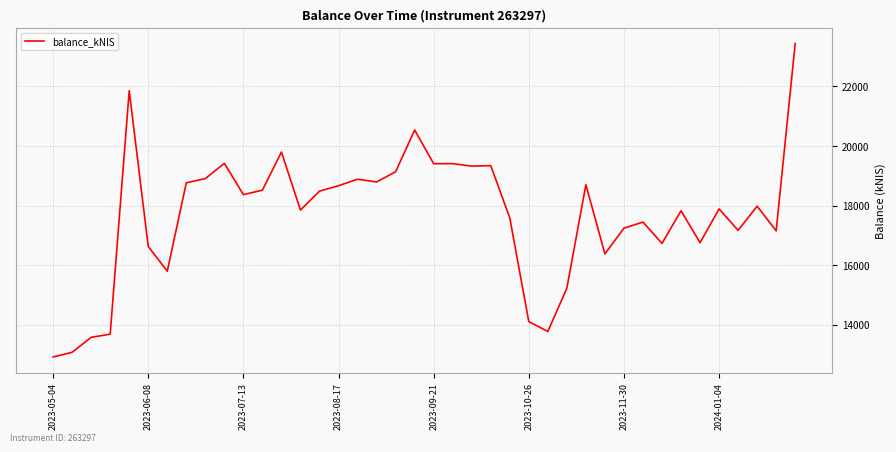

What is the smallest value displayed?

12922.3